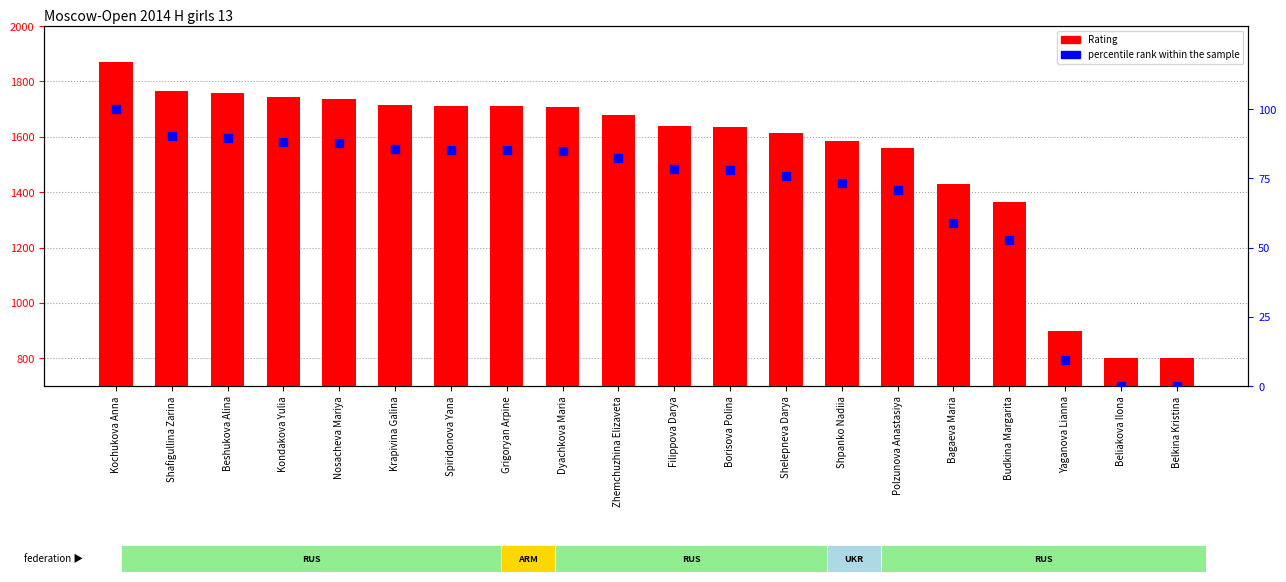

What are all the series names shown in the legend?

Rating, percentile rank within the sample